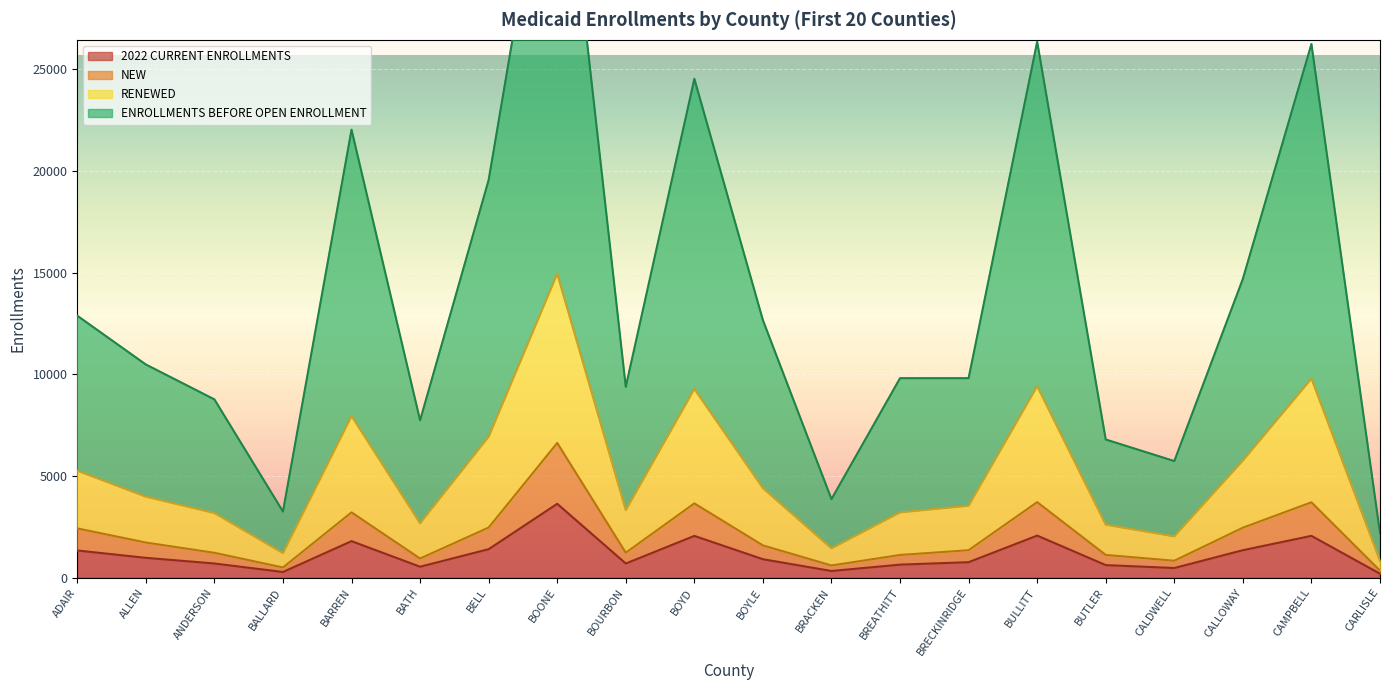

Which label corresponds to the smallest value in the chart?

CARLISLE